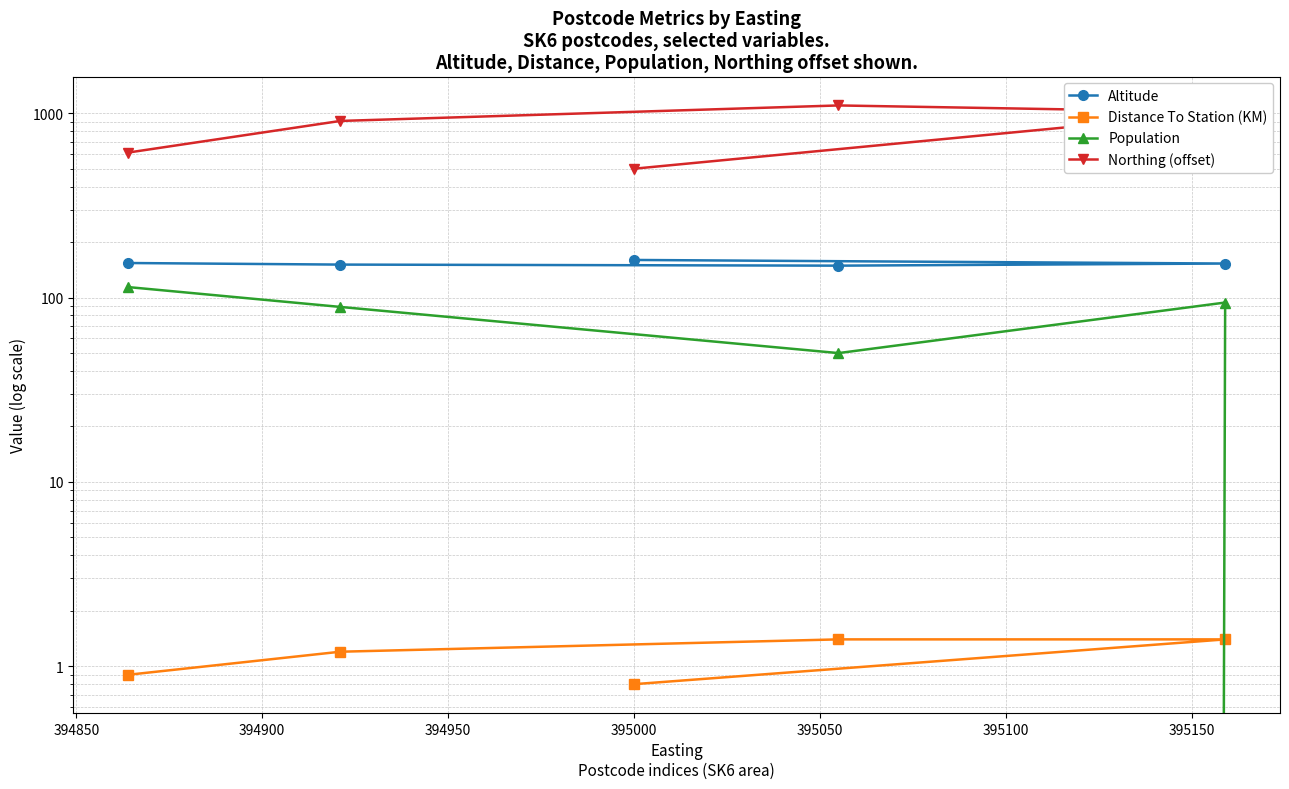

True or false: Population and Altitude intersect in this chart.

False